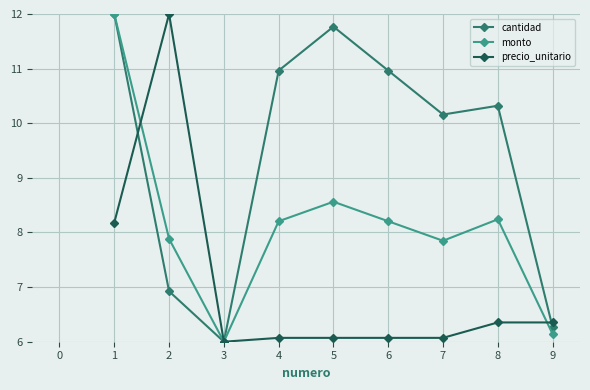

In monto, how many points are higher than both neighbors (excluding endpoints)?

2